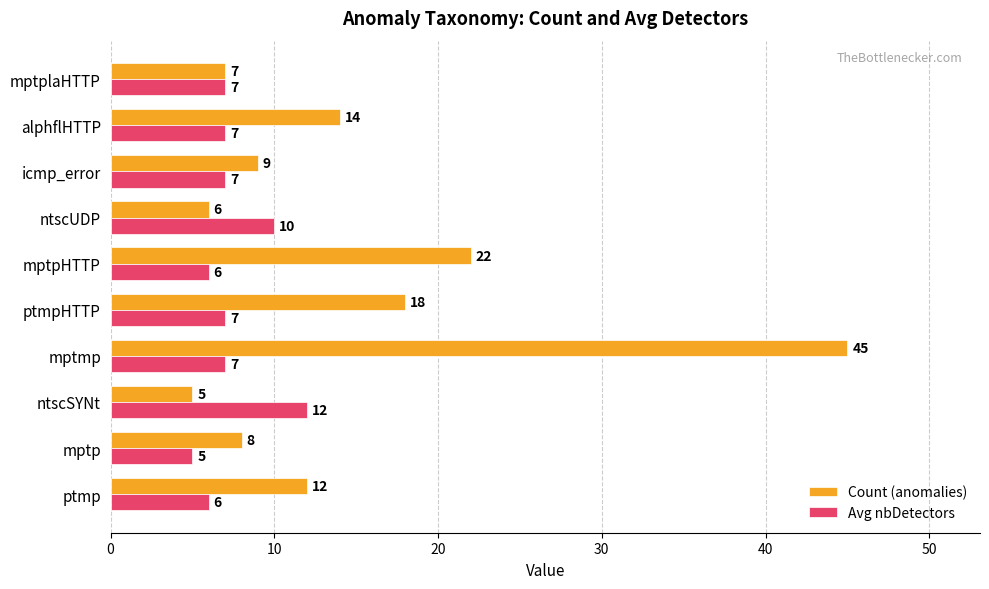

Read the Count (anomalies) value at icmp_error, to the nearest 5.

10